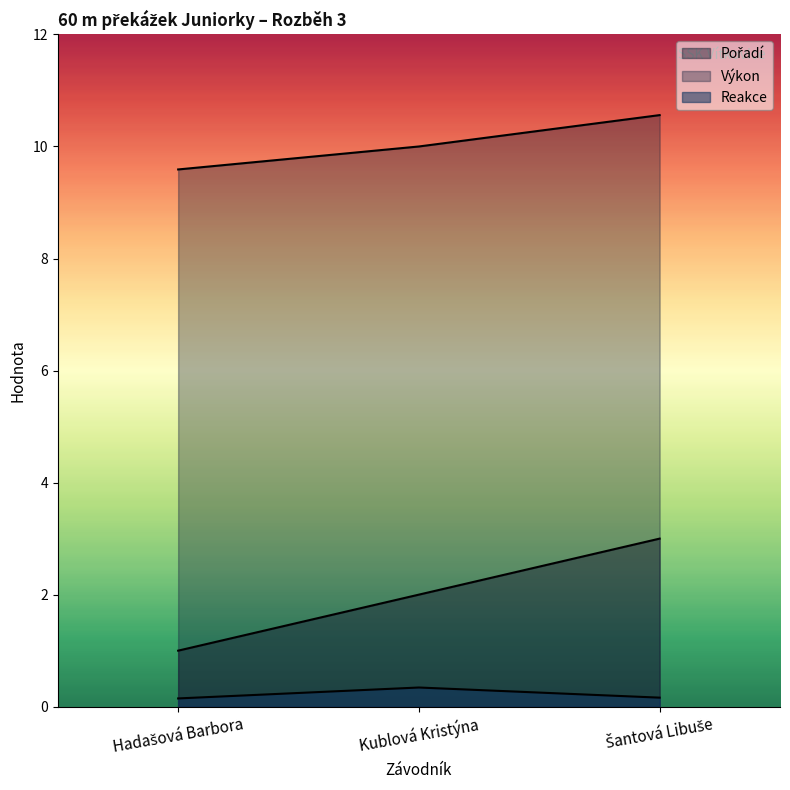

Count the number of data series in this chart.

3